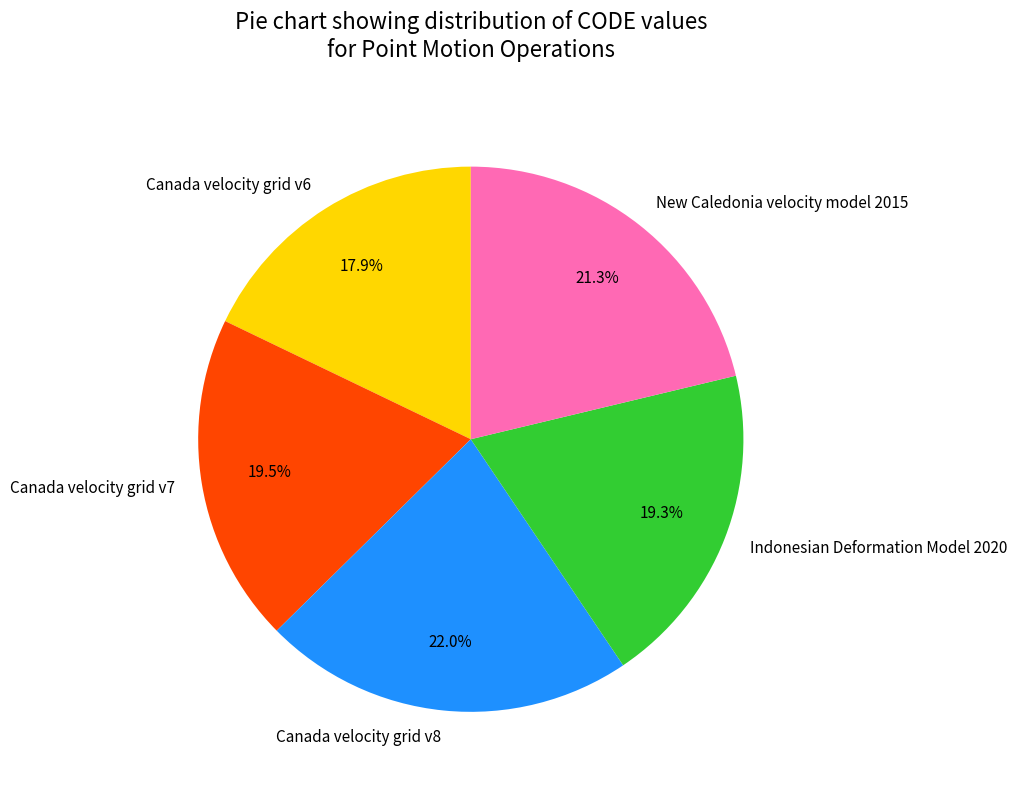

How much of the chart is everything except Indonesian Deformation Model 2020?

80.7%